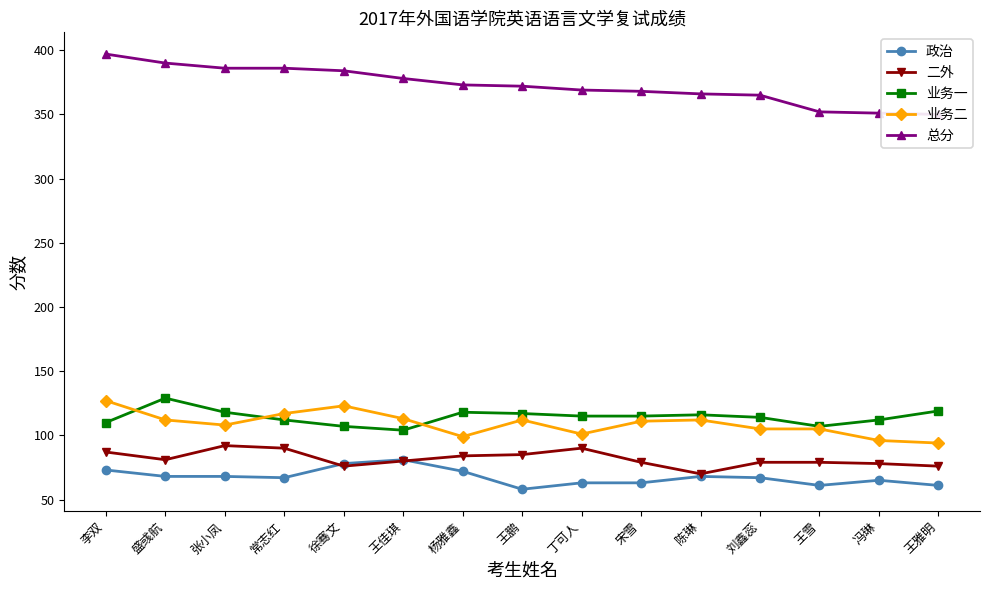

What is the label of the 1st point from the right?

王雅明